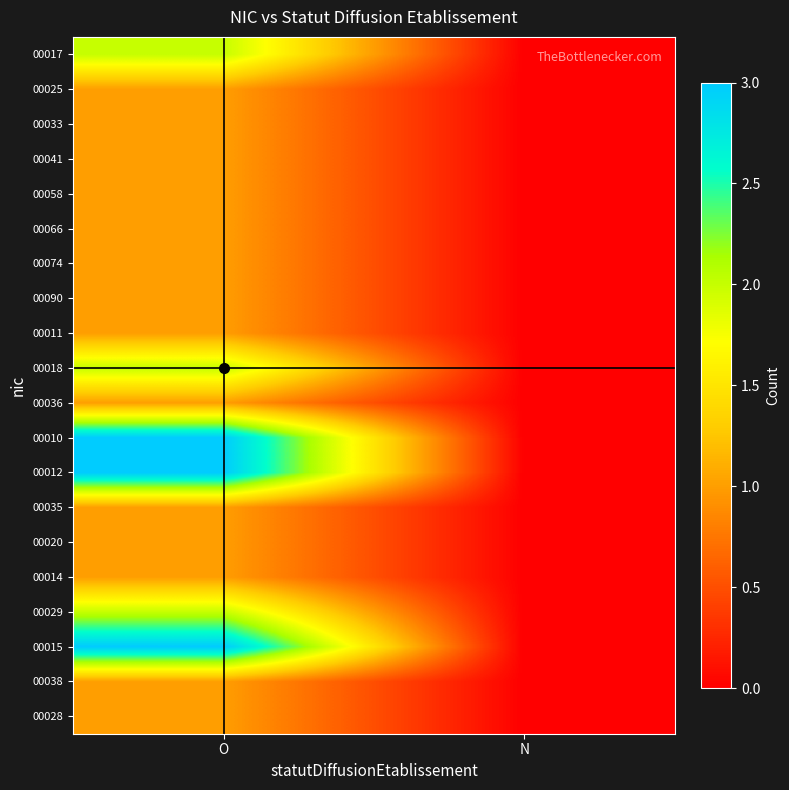

Which series has the largest total across all categories?

00010